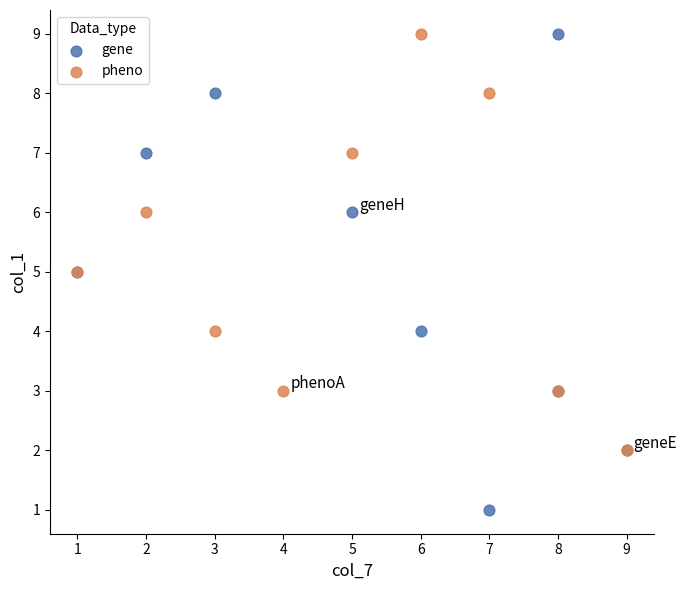

Which series has the widest spread of Y values?

gene